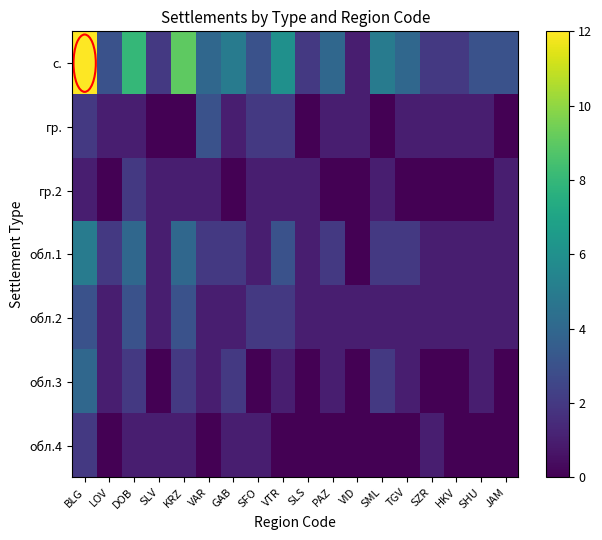

What is the greatest value displayed?

12